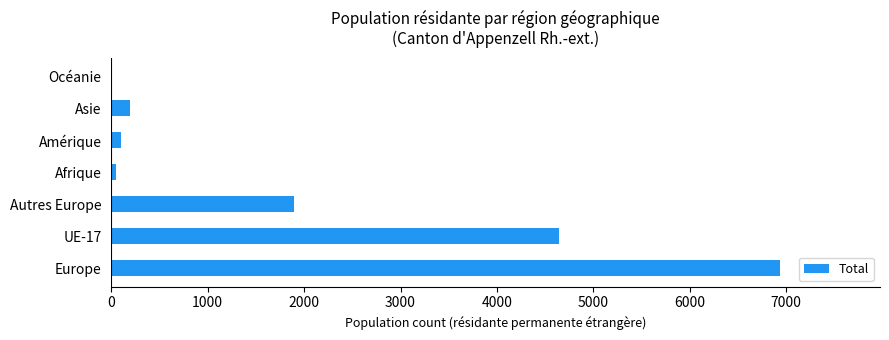

Is it true that the value at Europe is 4173?

False